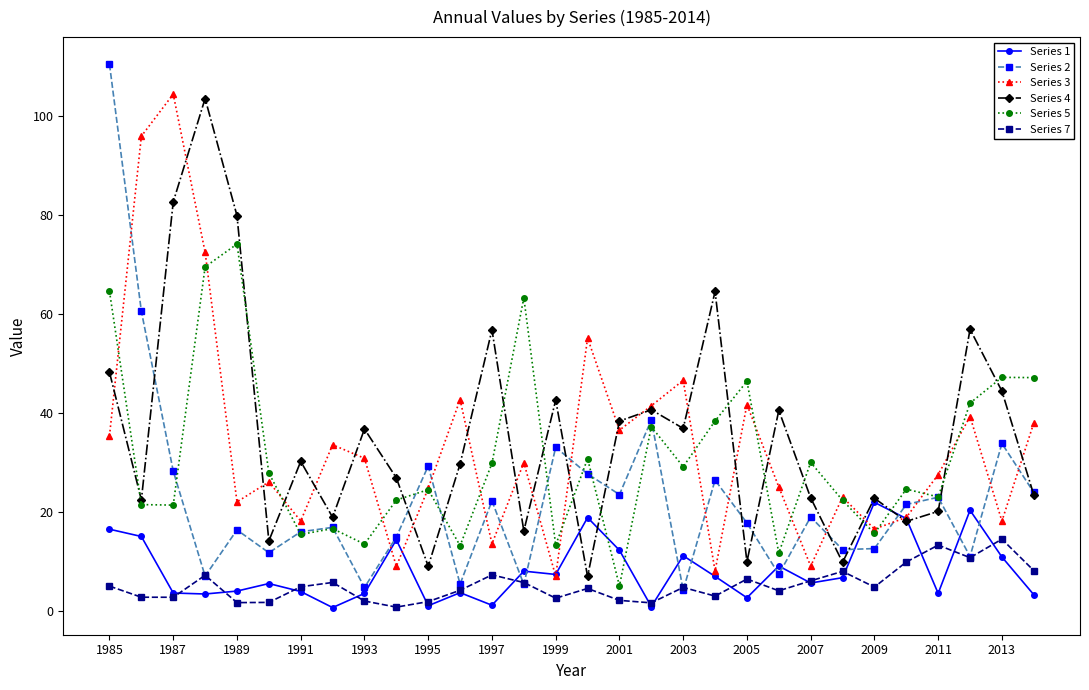

True or false: Series 5 and Series 7 intersect in this chart.

False